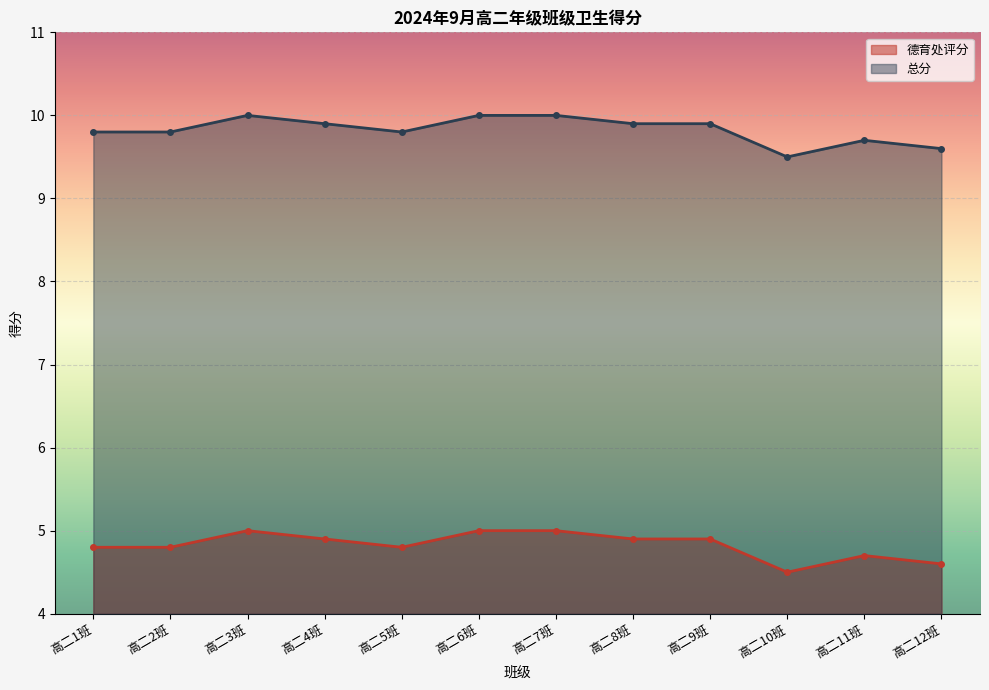

At which label does 总分 reach its minimum?

高二10班